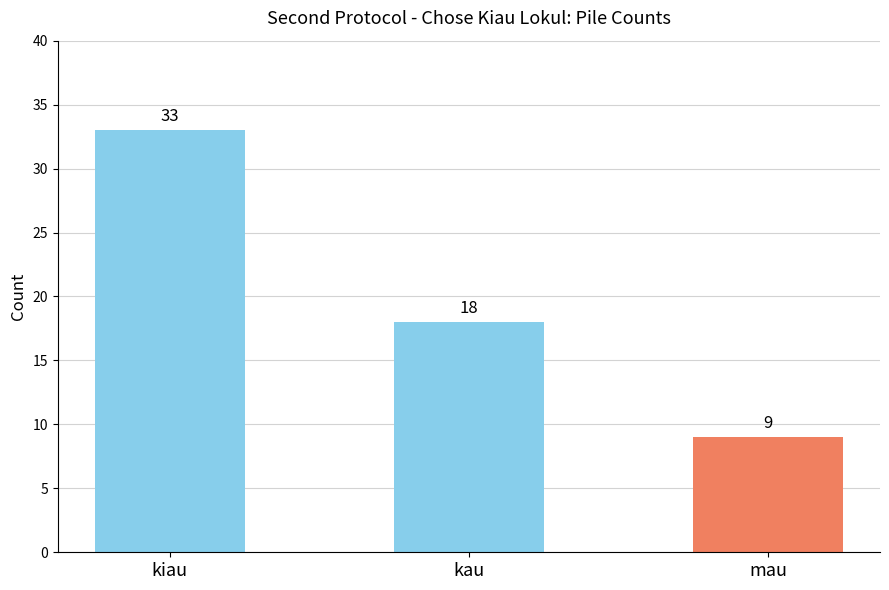

The chart shows a value of 44 at kiau. True or false?

False